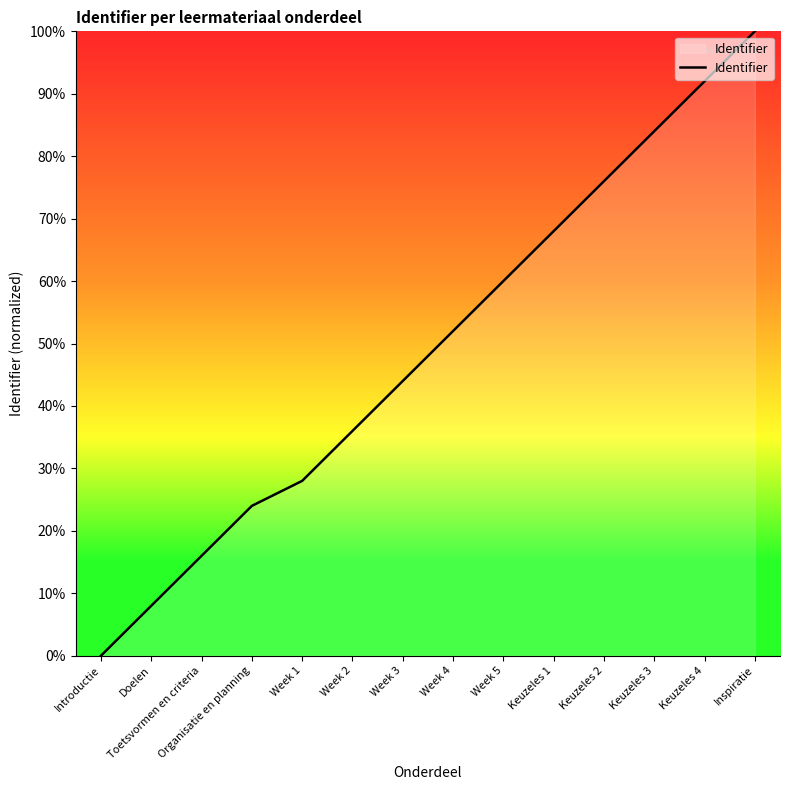

Does the chart display data point markers on the line(s)?

No